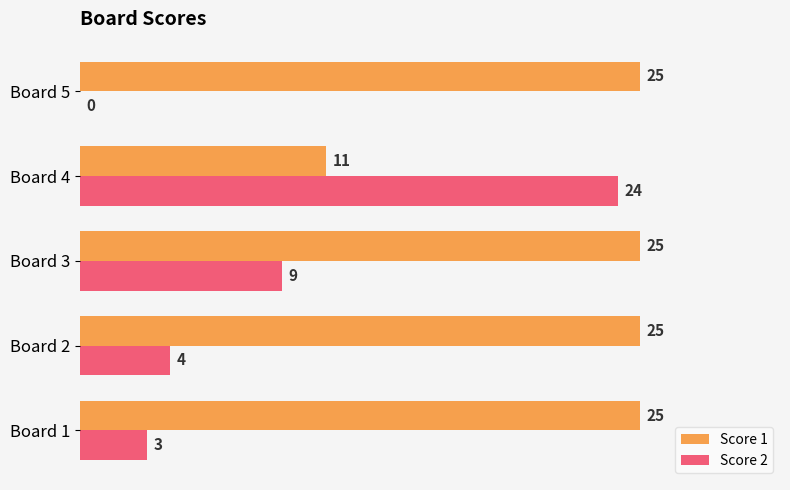

Which series changed the most between Board 1 and Board 3?

Score 2